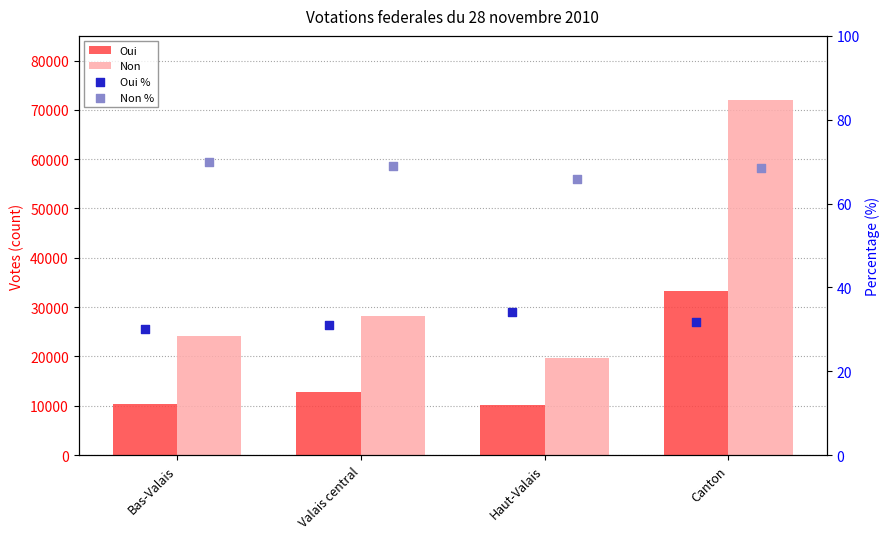

Which series has the largest total across all categories?

Non